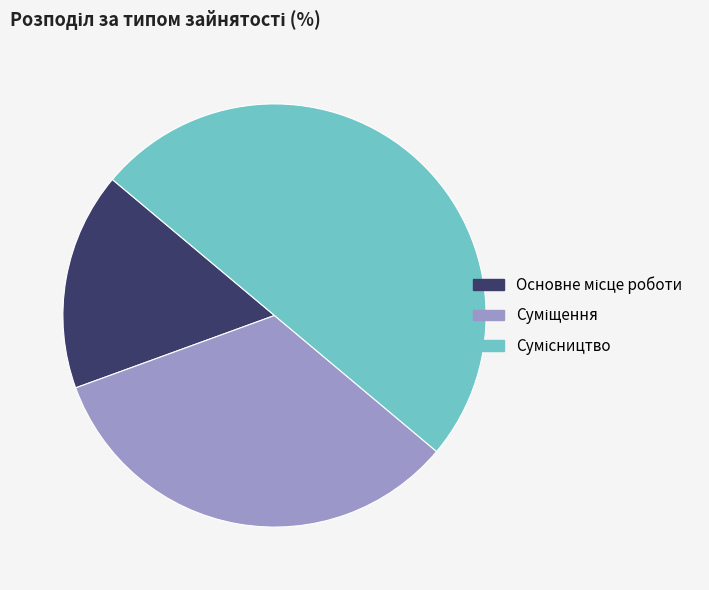

Count the number of slices in the pie.

3